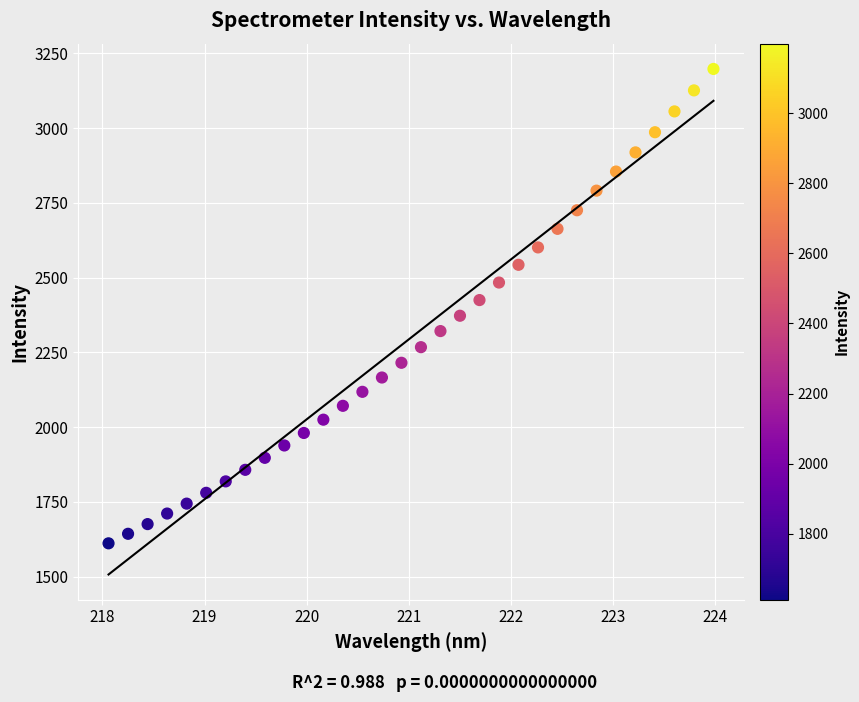

What is the range of X values (max minus min)?

5.9